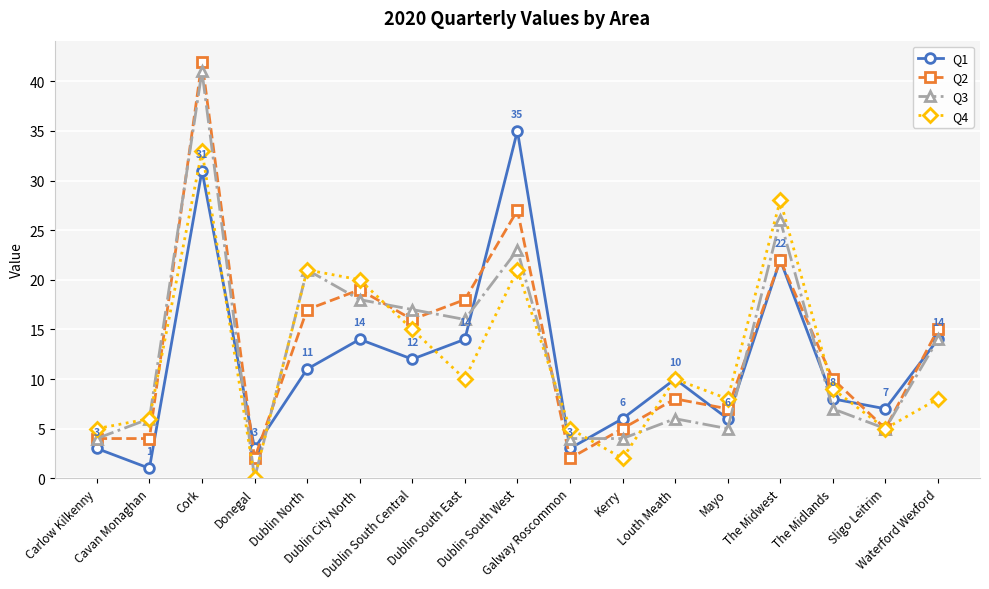

What are all the series names shown in the legend?

Q1, Q2, Q3, Q4